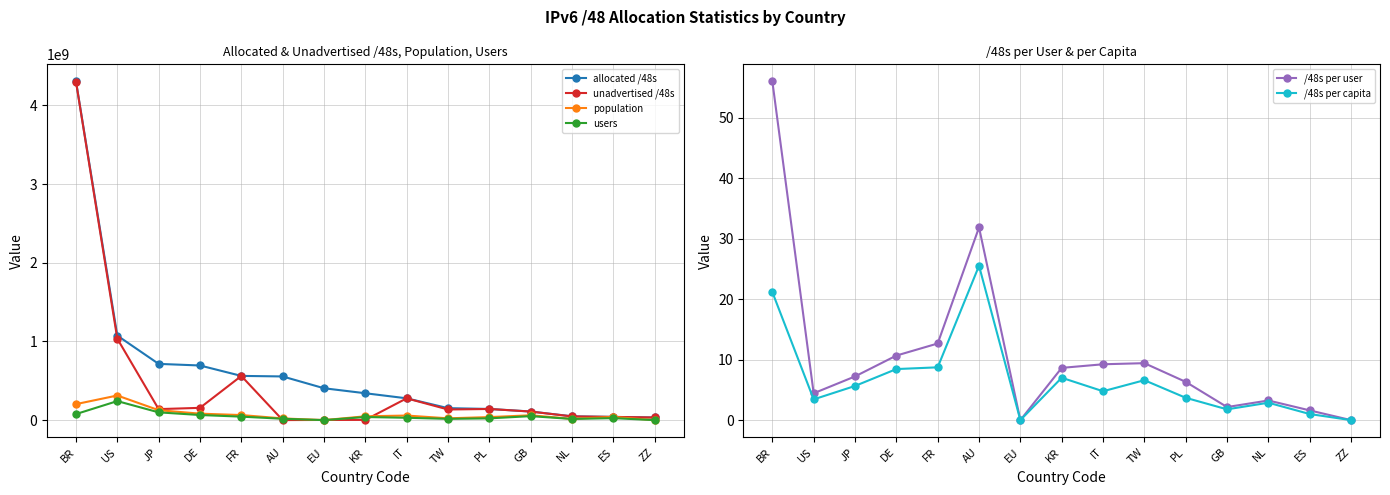

What is the difference between the maximum and minimum values in the /48s per user series?

56.1